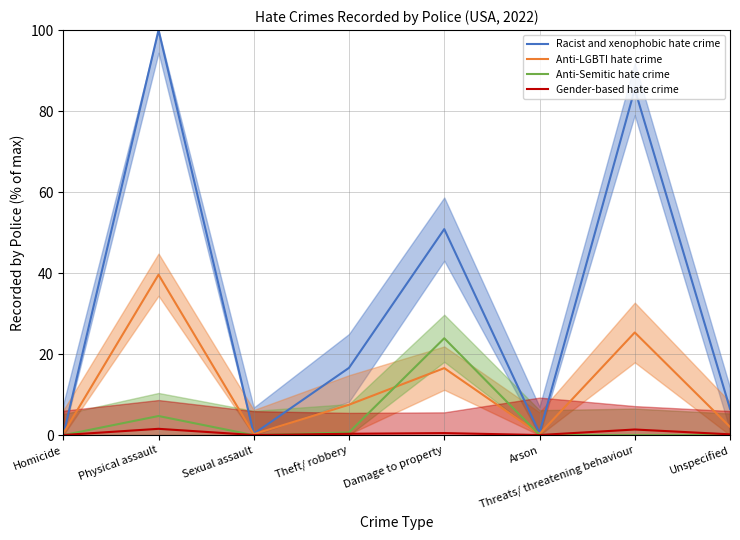

Which has a higher value, Homicide or Damage to property?

Damage to property